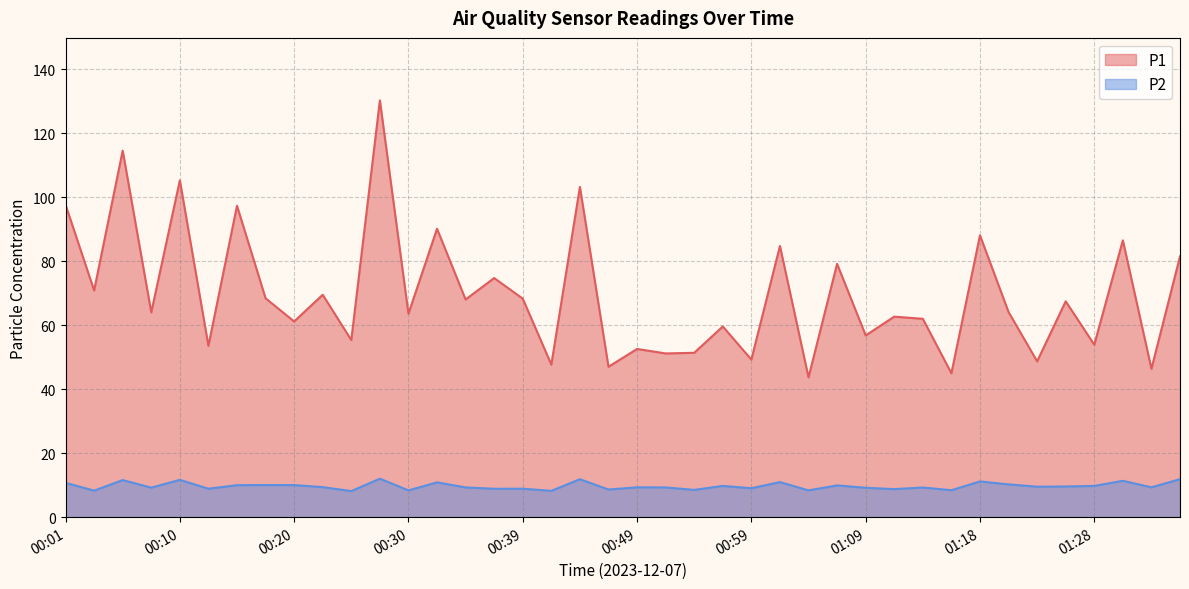

The value of P1 at 01:35 is 130.2. True or false?

False